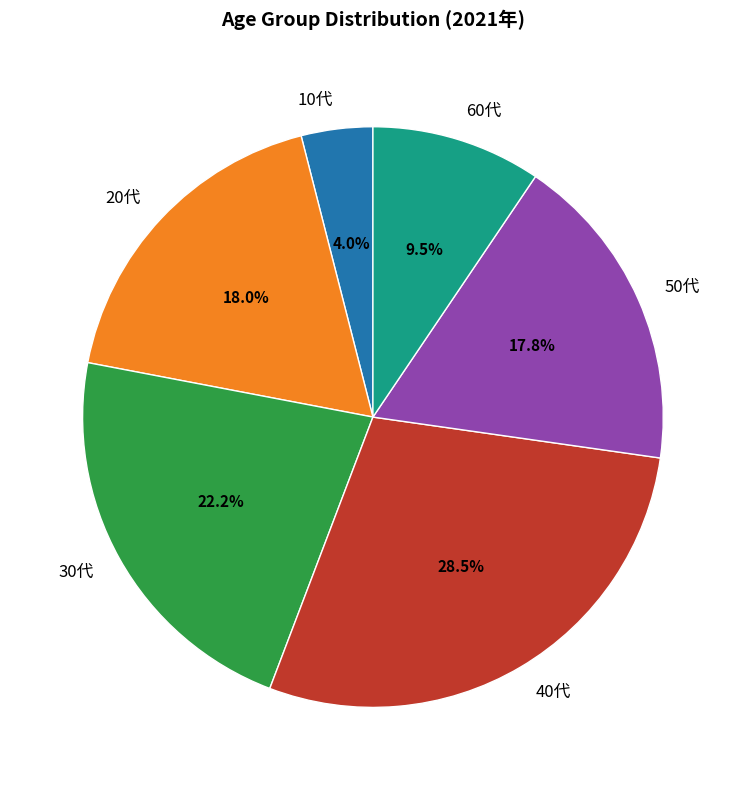

What is the ratio of the value at 40代 to the value at 20代?

1.6